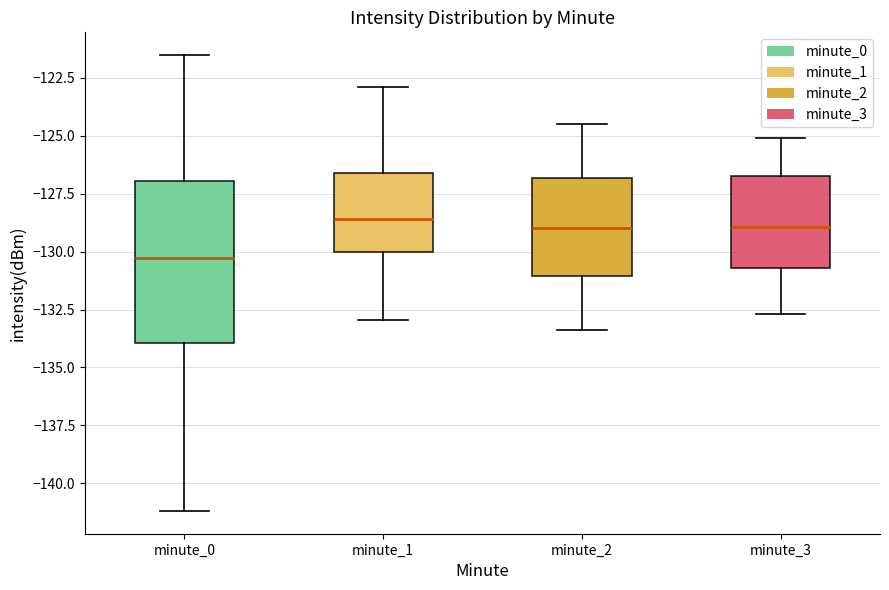

Comparing the boxes themselves (not the whiskers), which one is the tallest?

minute_0